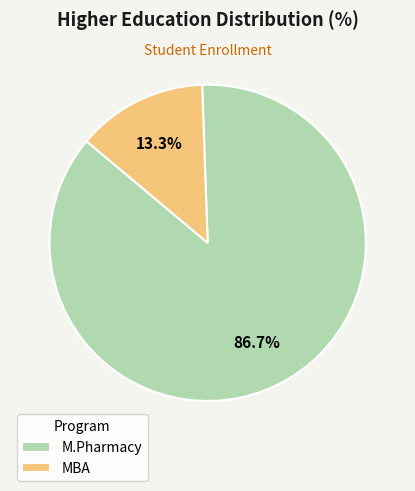

Between M.Pharmacy and MBA, which is larger?

M.Pharmacy